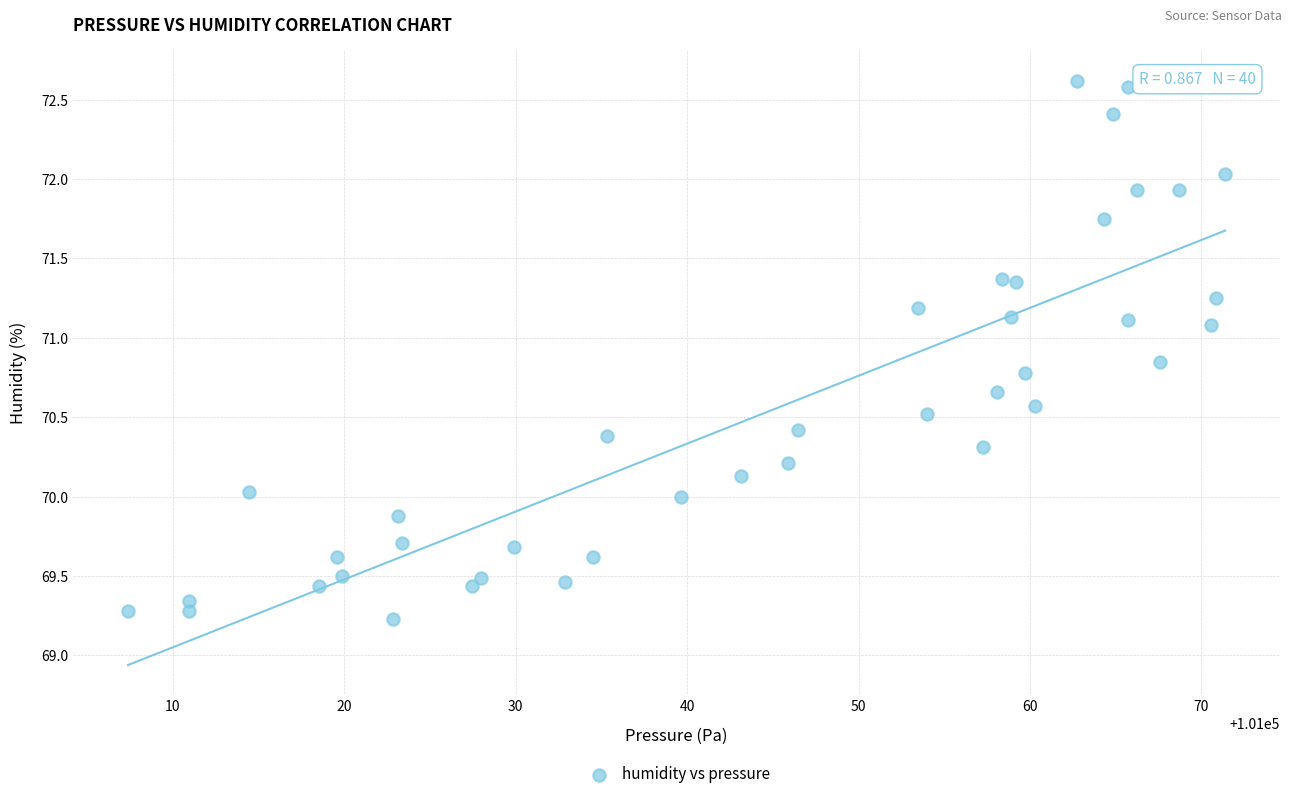

What is the range of Y values (max minus min)?

3.4